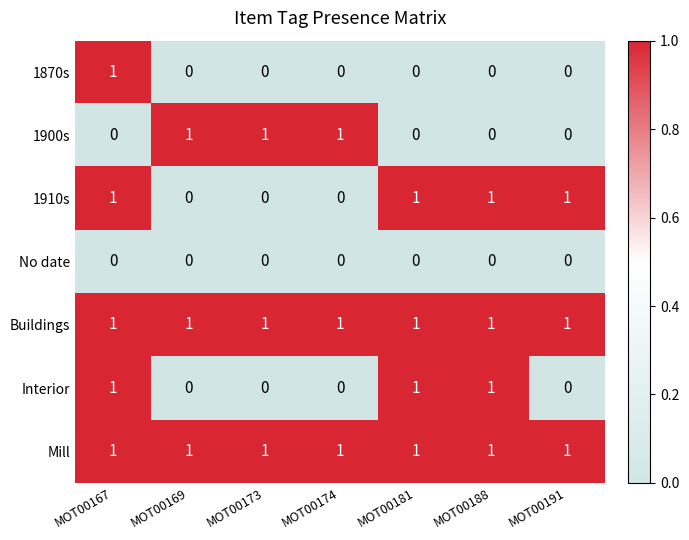

Is the value of No date at MOT00188 greater than the value of 1900s at MOT00173?

No